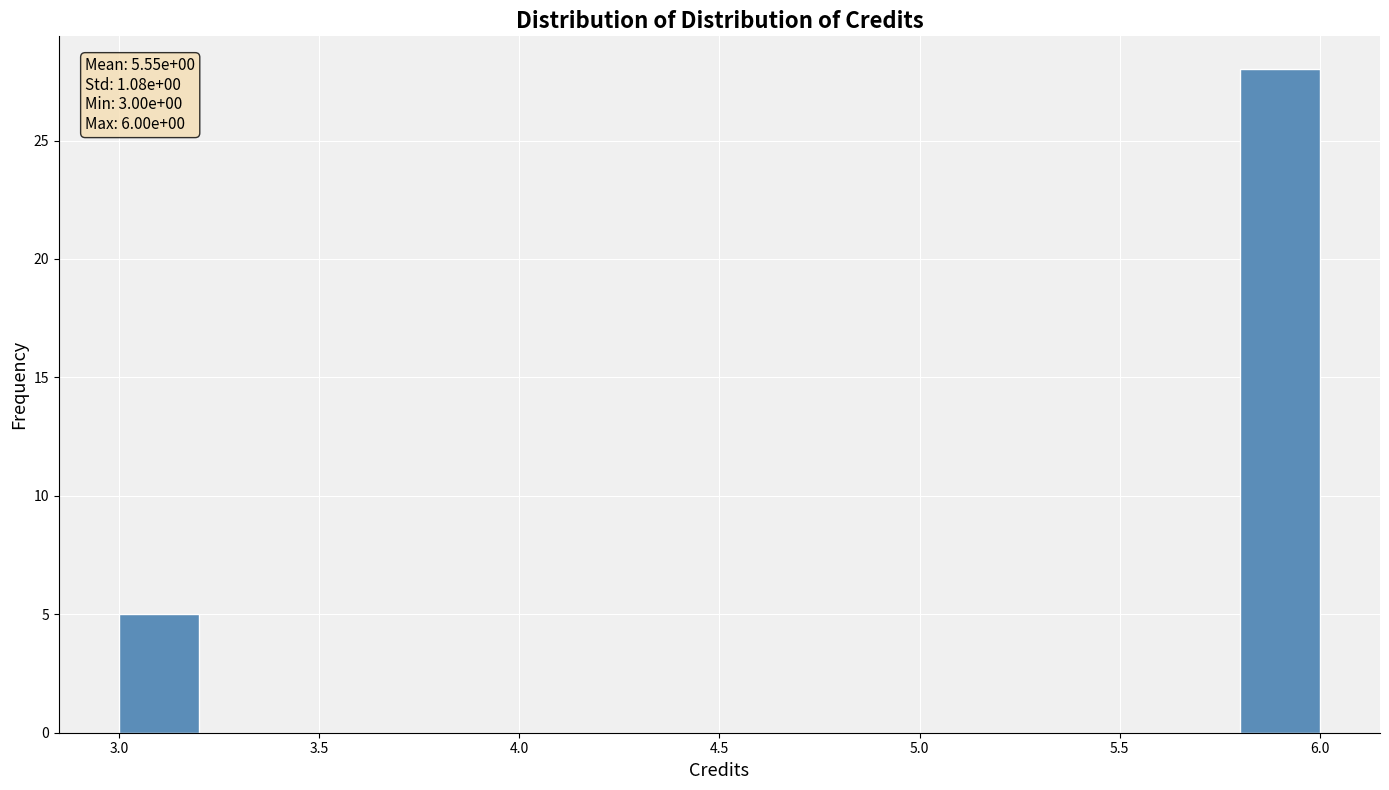

Which range on the x-axis has the tallest bar?

5.8 to 6.0